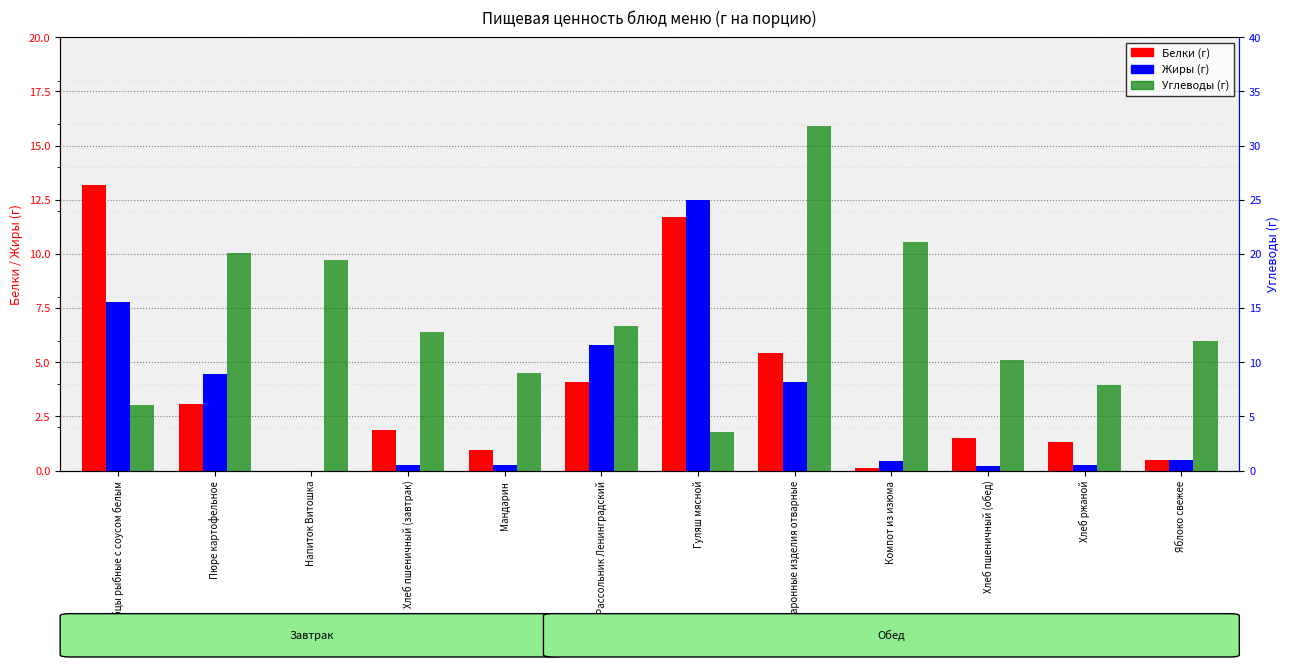

Reading right to left, what are all the values shown in this chart?

Белки: Яблоко свежее=0.5	Хлеб ржаной=1.3	Хлеб пшеничный (обед)=1.5	Компот из изюма=0.1	Макаронные изделия отварные=5.4	Гуляш мясной=11.7	Рассольник Ленинградский=4.1	Мандарин=1.0	Хлеб пшеничный (завтрак)=1.9	Напиток Витошка=0.0	Пюре картофельное=3.1	Хлебцы рыбные с соусом белым=13.2
Жиры: Яблоко свежее=0.5	Хлеб ржаной=0.2	Хлеб пшеничный (обед)=0.2	Компот из изюма=0.4	Макаронные изделия отварные=4.1	Гуляш мясной=12.5	Рассольник Ленинградский=5.8	Мандарин=0.2	Хлеб пшеничный (завтрак)=0.2	Напиток Витошка=0.0	Пюре картофельное=4.5	Хлебцы рыбные с соусом белым=7.8
Углеводы: Яблоко свежее=12.0	Хлеб ржаной=7.9	Хлеб пшеничный (обед)=10.2	Компот из изюма=21.1	Макаронные изделия отварные=31.8	Гуляш мясной=3.6	Рассольник Ленинградский=13.3	Мандарин=9.0	Хлеб пшеничный (завтрак)=12.8	Напиток Витошка=19.4	Пюре картофельное=20.1	Хлебцы рыбные с соусом белым=6.1